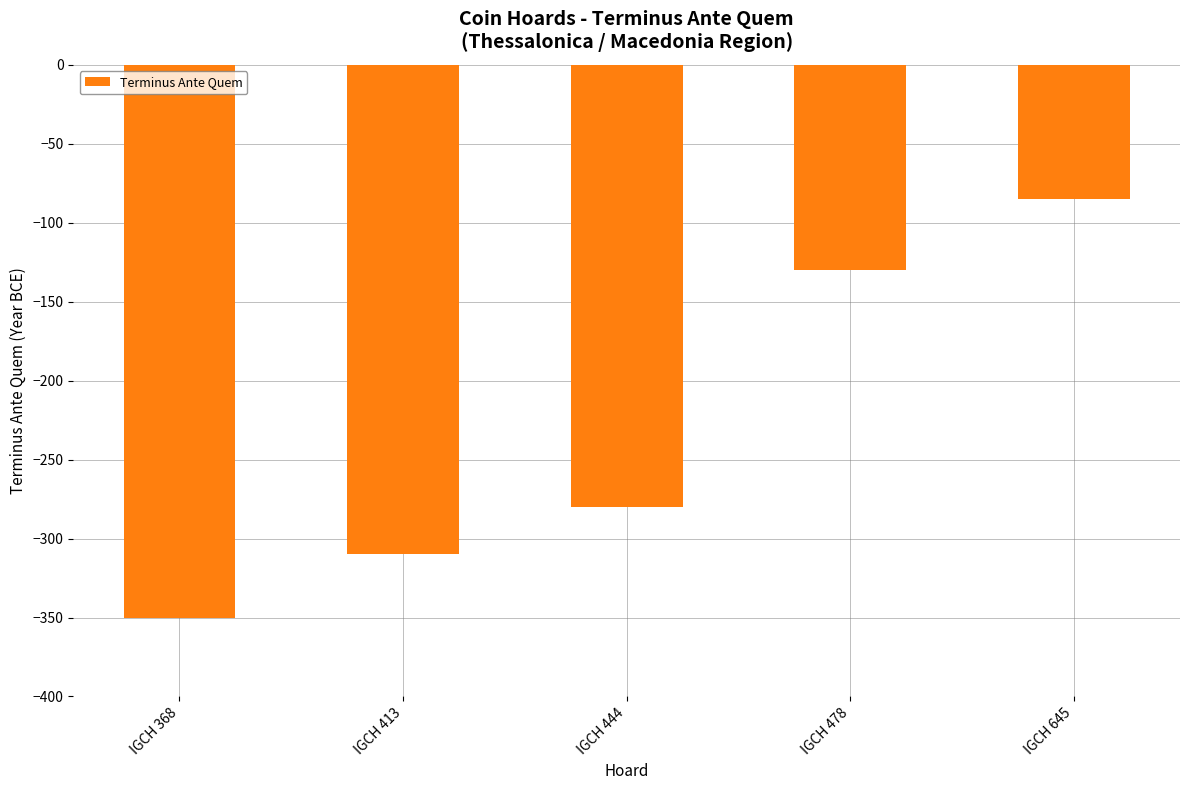

List the labels in order of value, smallest first.

IGCH 368, IGCH 413, IGCH 444, IGCH 478, IGCH 645